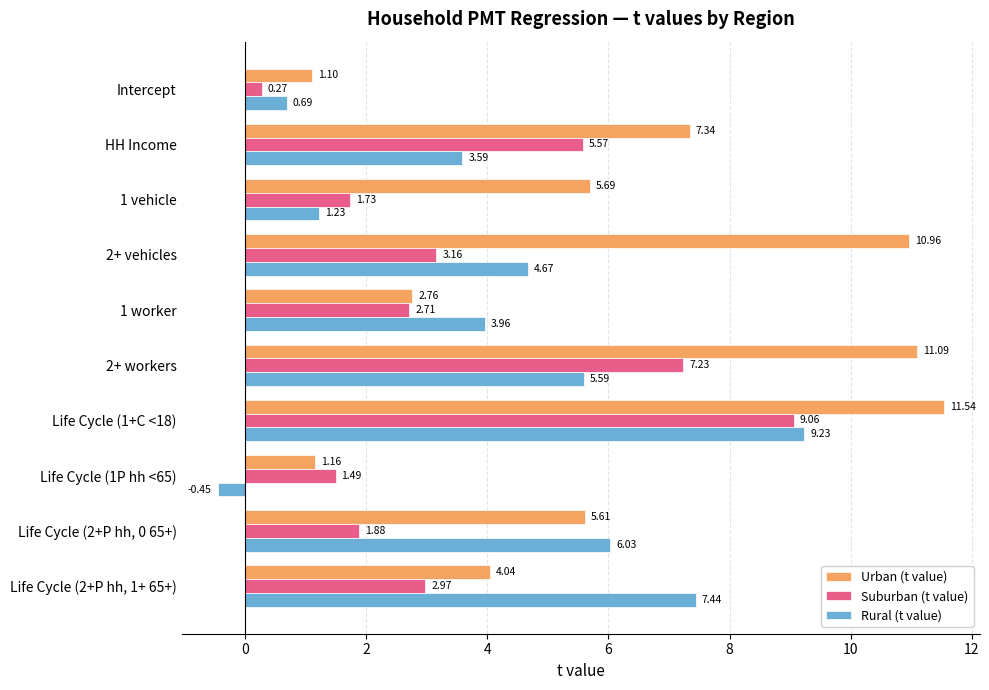

Which category has the lowest value in the Urban (t value) series?

Intercept